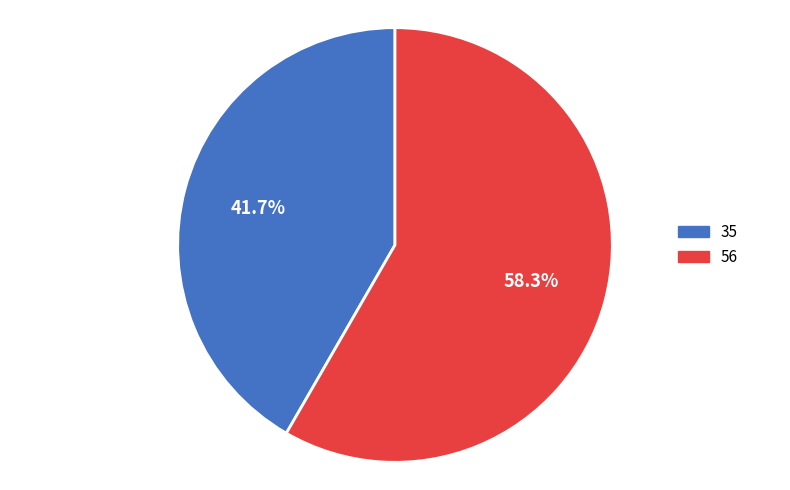

Does any single category account for the majority?

Yes